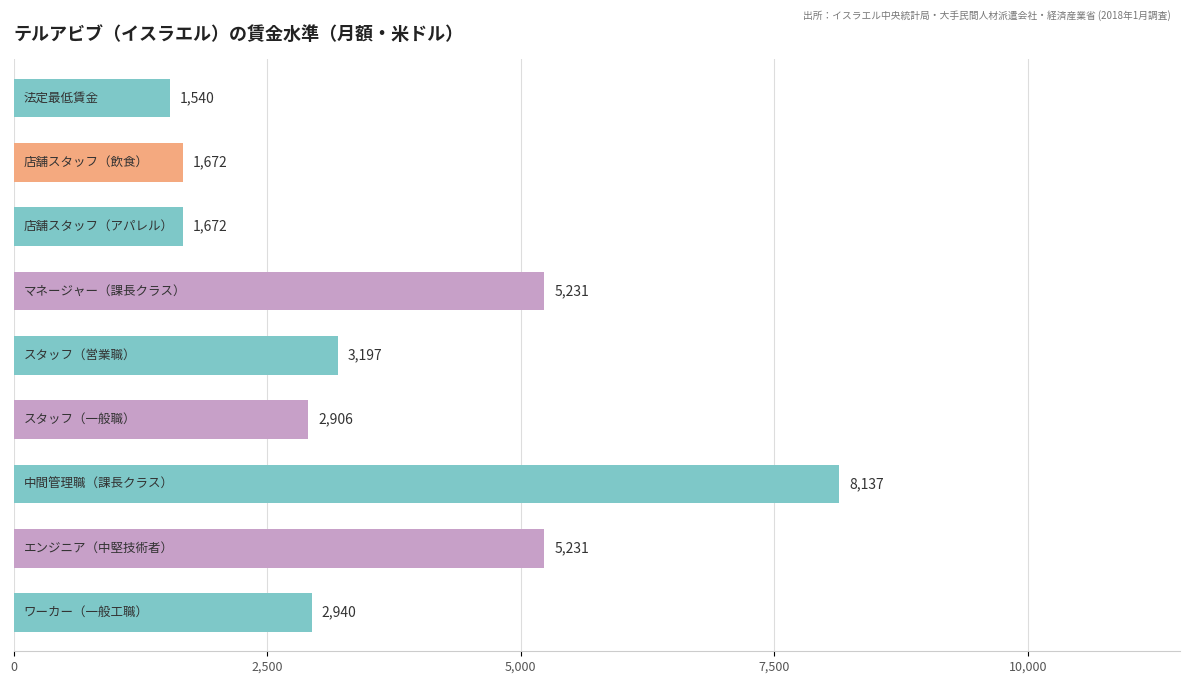

What is the difference between the maximum and second lowest values?

6465